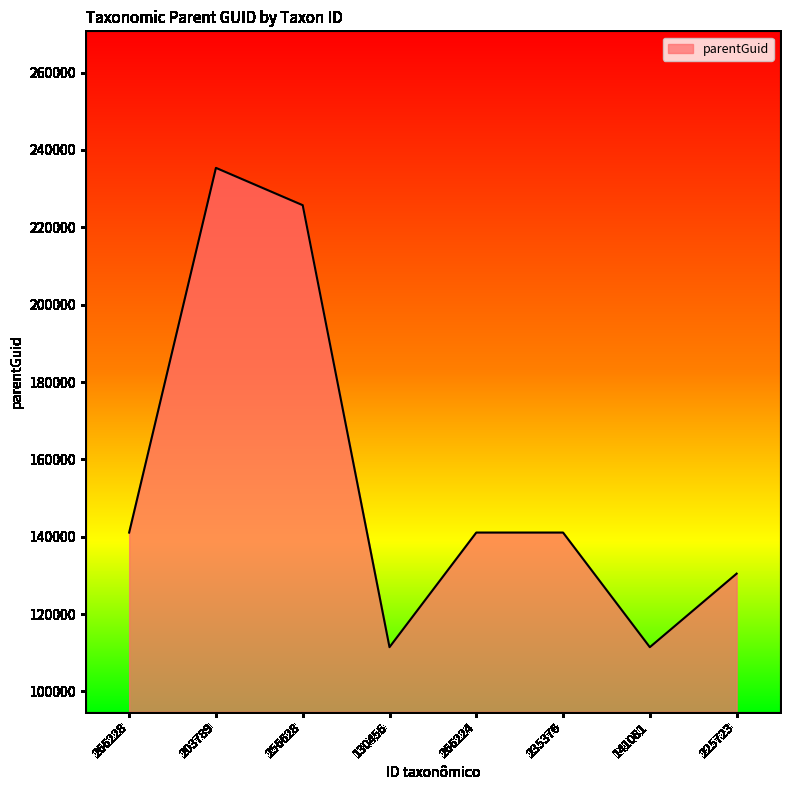

What is the sum of all values?

1237696